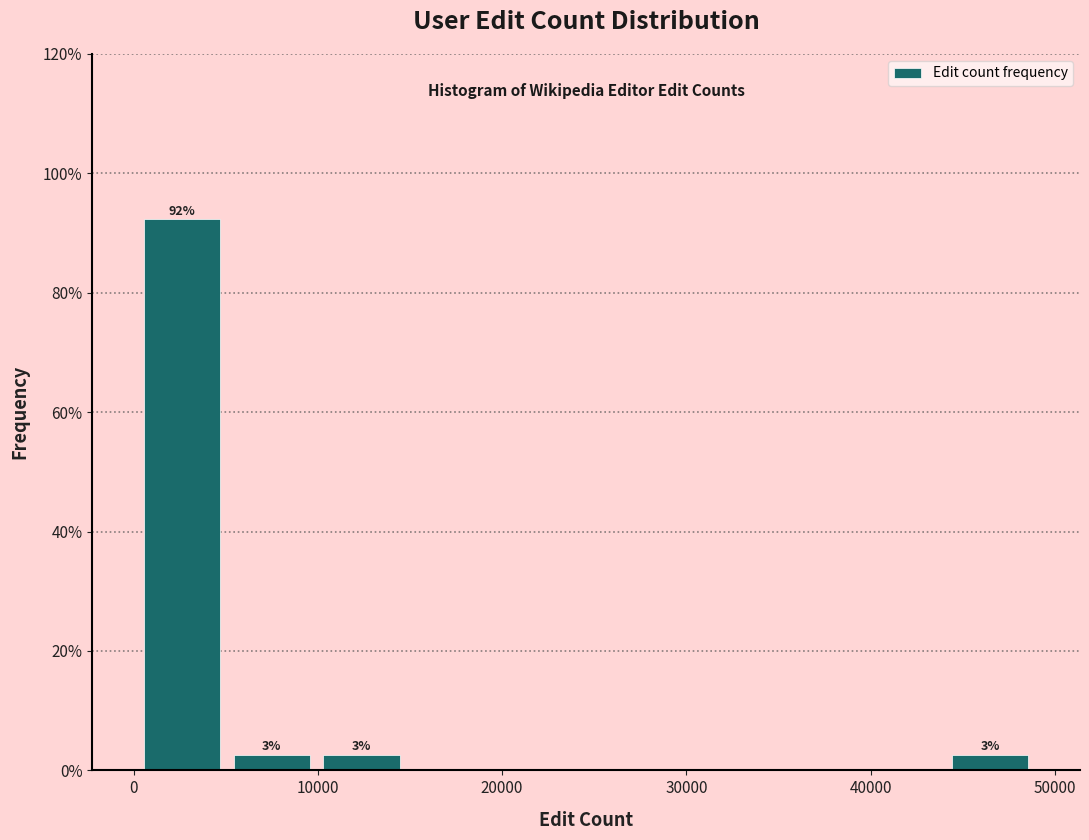

Over which range of the x-axis is the bar tallest?

0 to 5000